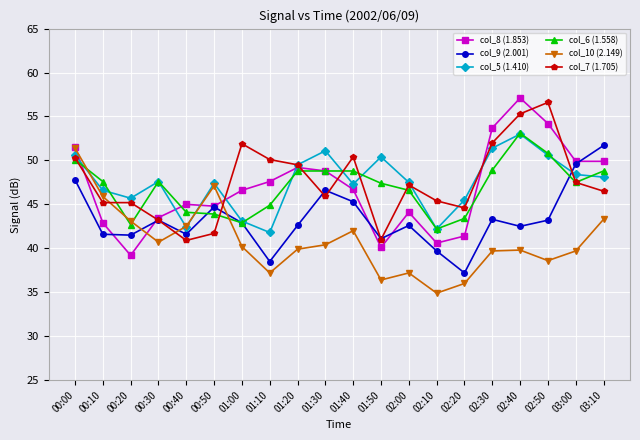

At which label does col_6 (1.558) reach its minimum?

02:10